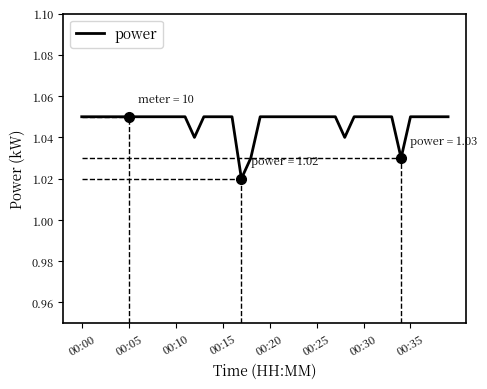

True or false: the data shows 1.5 at 00:35.

False